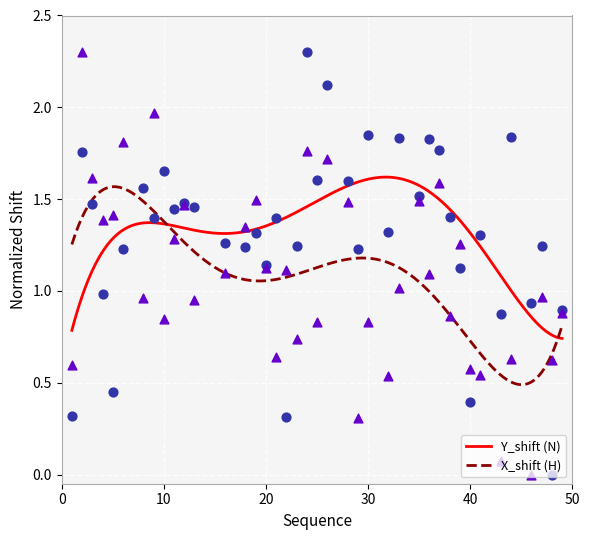

At which category is the sum across all series the highest?

24